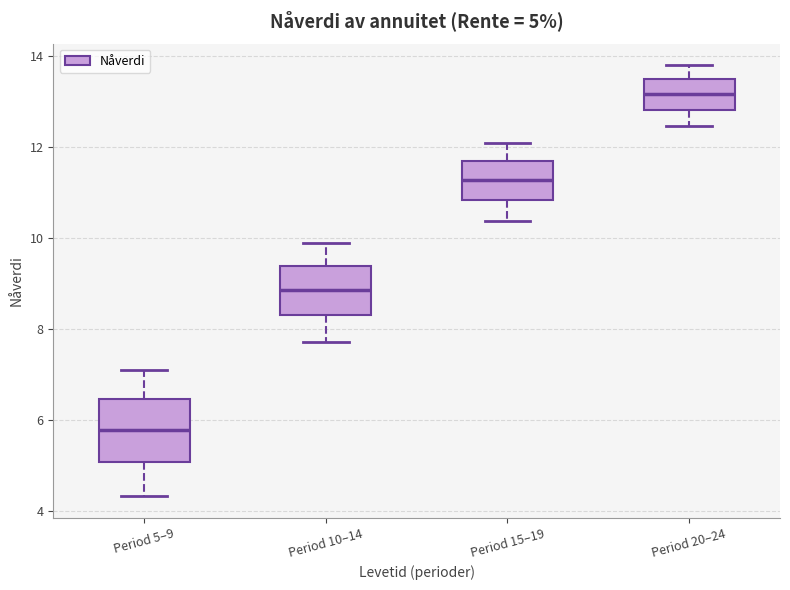

Comparing the boxes themselves (not the whiskers), which one is the tallest?

Period 5–9